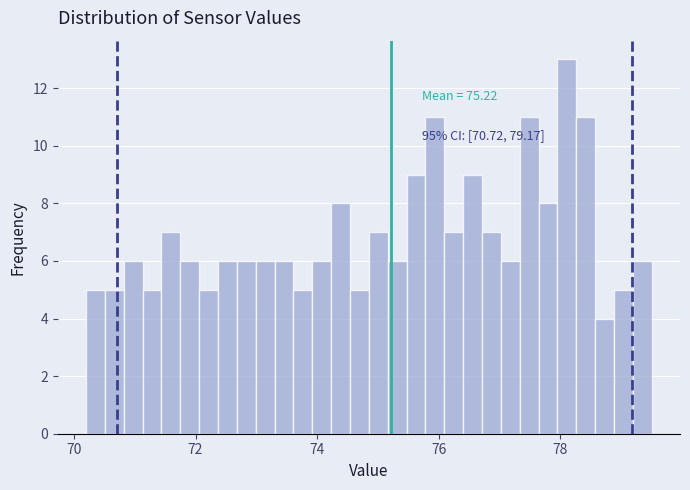

Around what value on the x-axis is the tallest bar? Give the approximate position of its centre, as read against the axis.

78.2